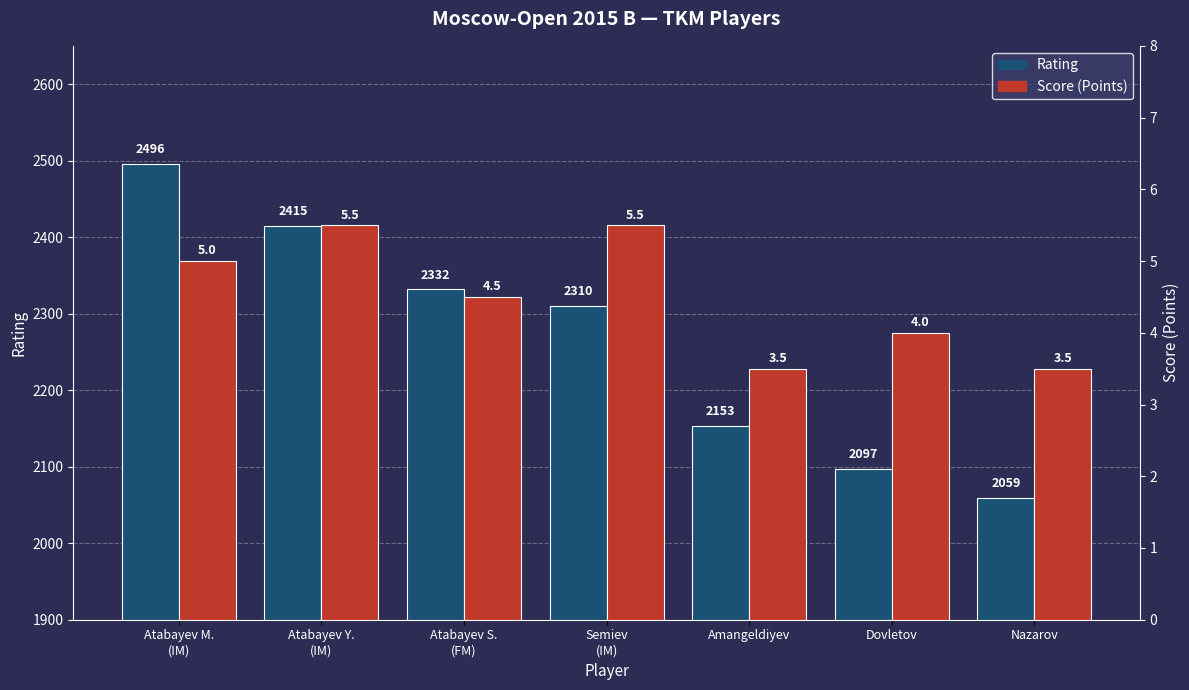

Which series has the widest spread of values?

Rating